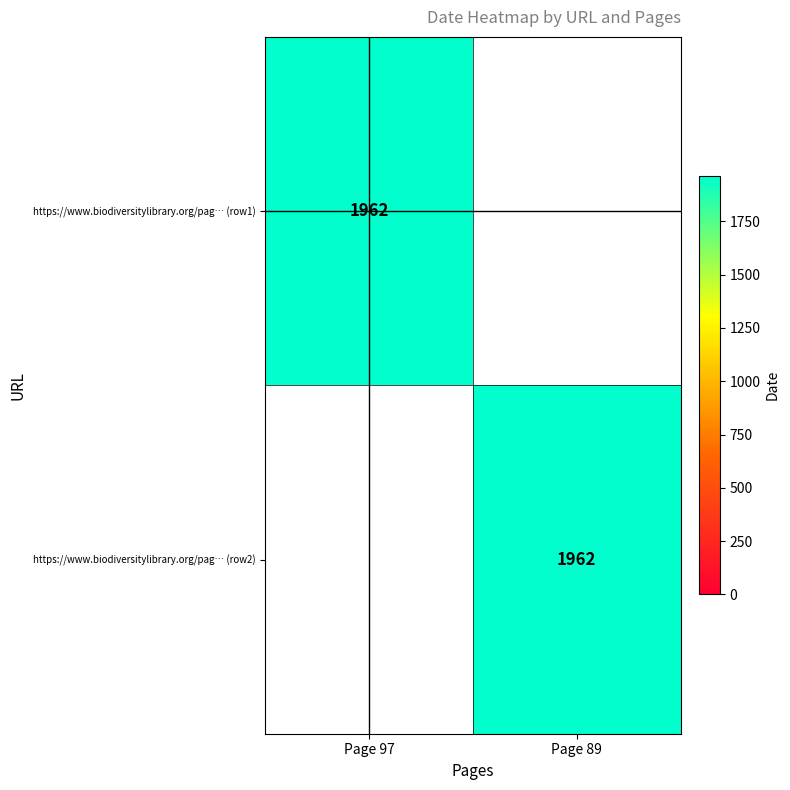

True or false: https://www.biodiversitylibrary.org/pag… (row1) has a value of 577 at Page 97.

False